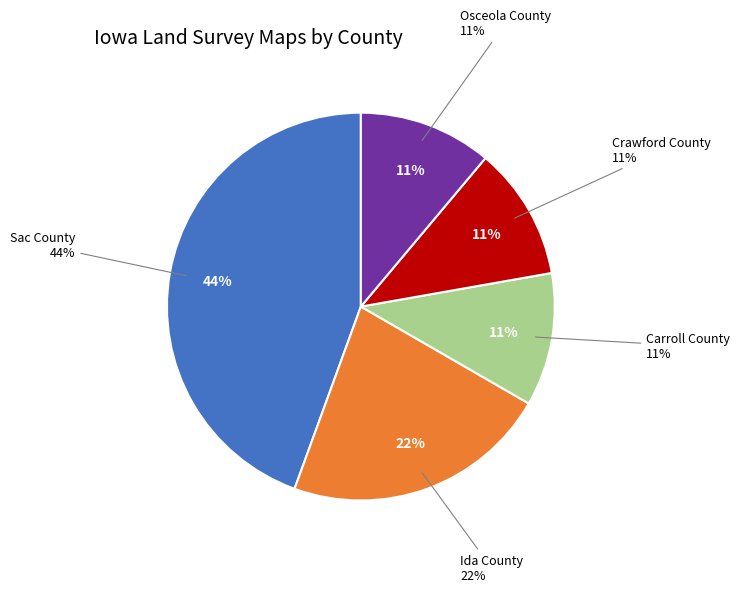

Is it true that Ida County is 33% of the pie?

False